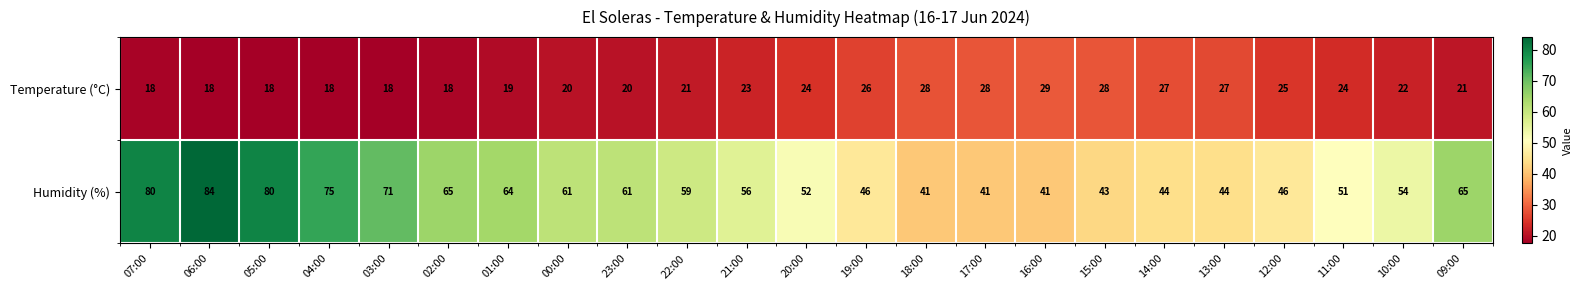

Which series has the largest total across all categories?

Humidity (%)